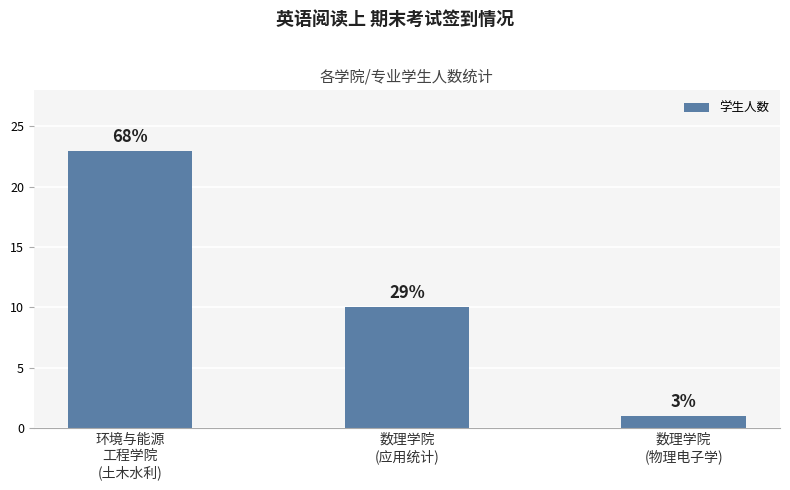

What is the label of the 3rd bar from the right?

环境与能源
工程学院
(土木水利)